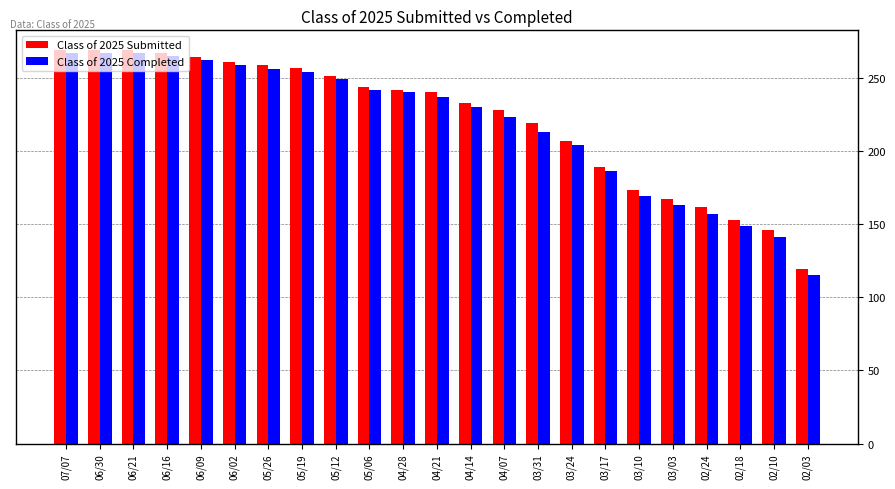

How many categories are shown in the chart?

23